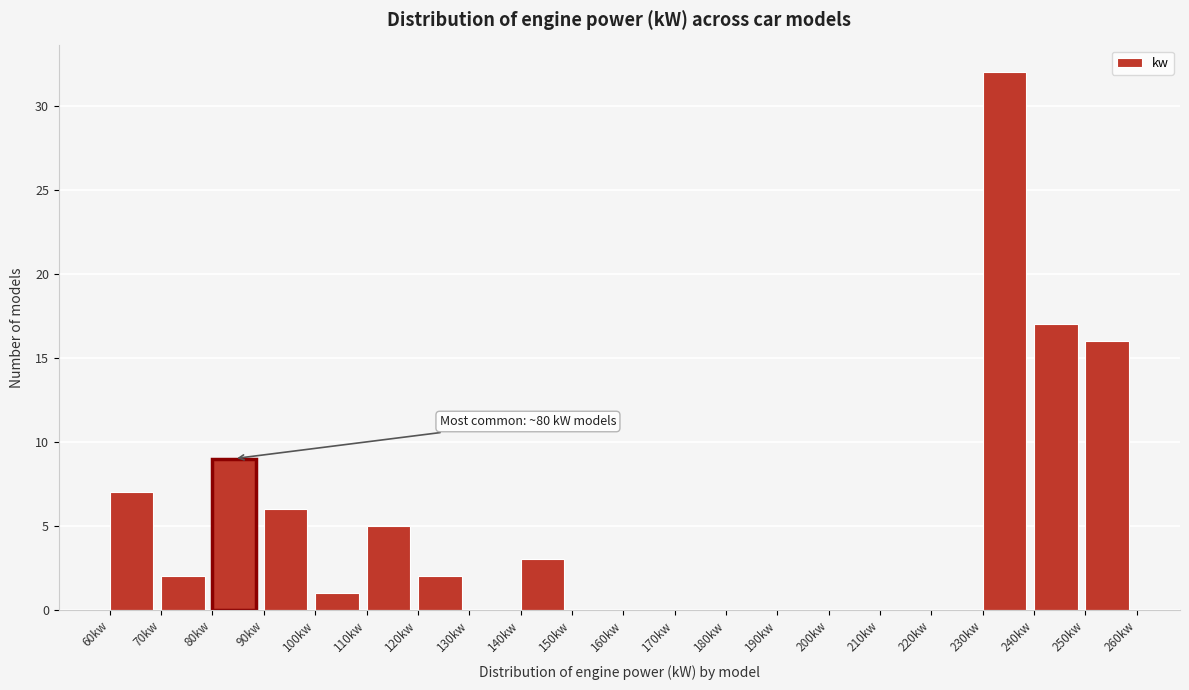

Over which range of the x-axis is the bar tallest?

230 to 240